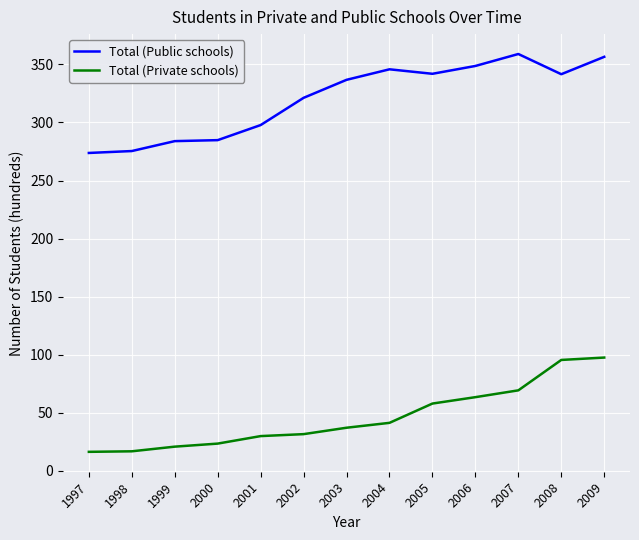

What is the average value of the Total (Public schools) series?

320.6